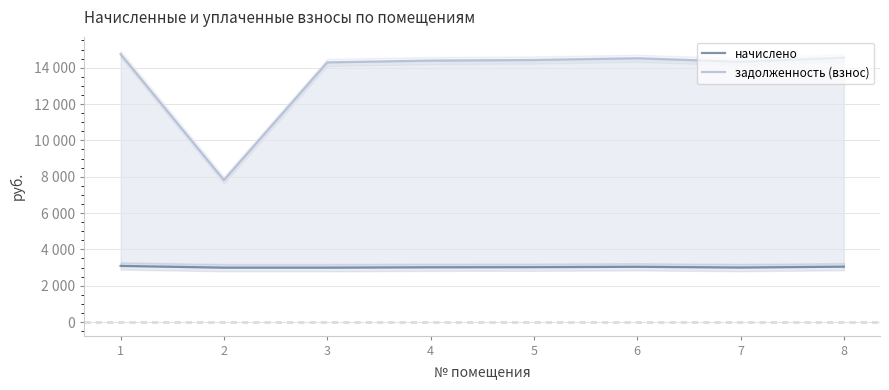

At which label does начислено first exceed 3021?

1